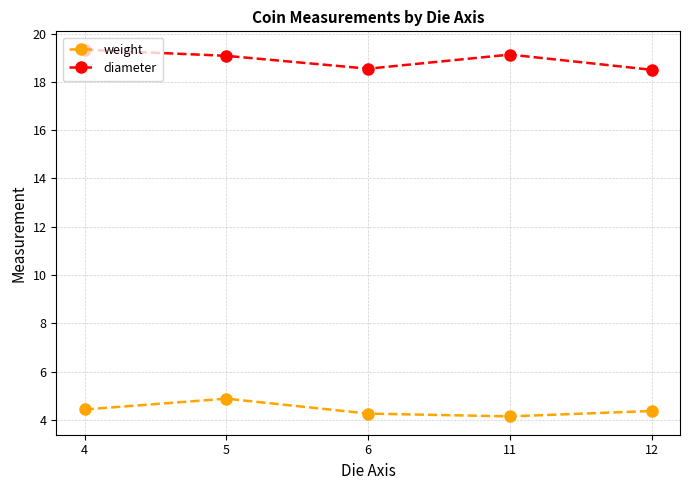

Which series has the largest total across all categories?

diameter